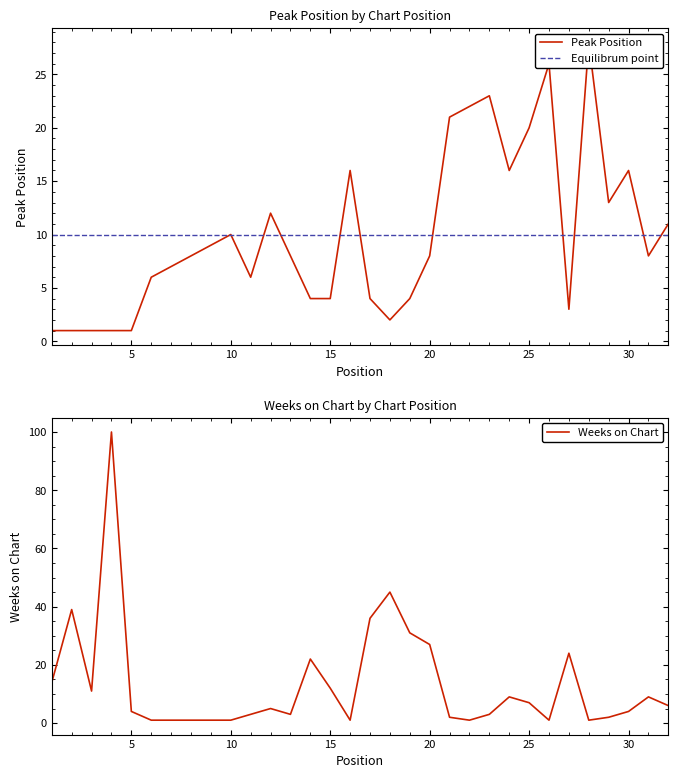

Reading right to left, list all the values displayed in this chart.

Peak Position: 32=11	31=8	30=16	29=13	28=28	27=3	26=26	25=20	24=16	23=23	22=22	21=21	20=8	19=4	18=2	17=4	16=16	15=4	14=4	13=8	12=12	11=6	10=10	9=9	8=8	7=7	6=6	5=1	4=1	3=1	2=1	1=1
Weeks on Chart: 32=6	31=9	30=4	29=2	28=1	27=24	26=1	25=7	24=9	23=3	22=1	21=2	20=27	19=31	18=45	17=36	16=1	15=12	14=22	13=3	12=5	11=3	10=1	9=1	8=1	7=1	6=1	5=4	4=100	3=11	2=39	1=14